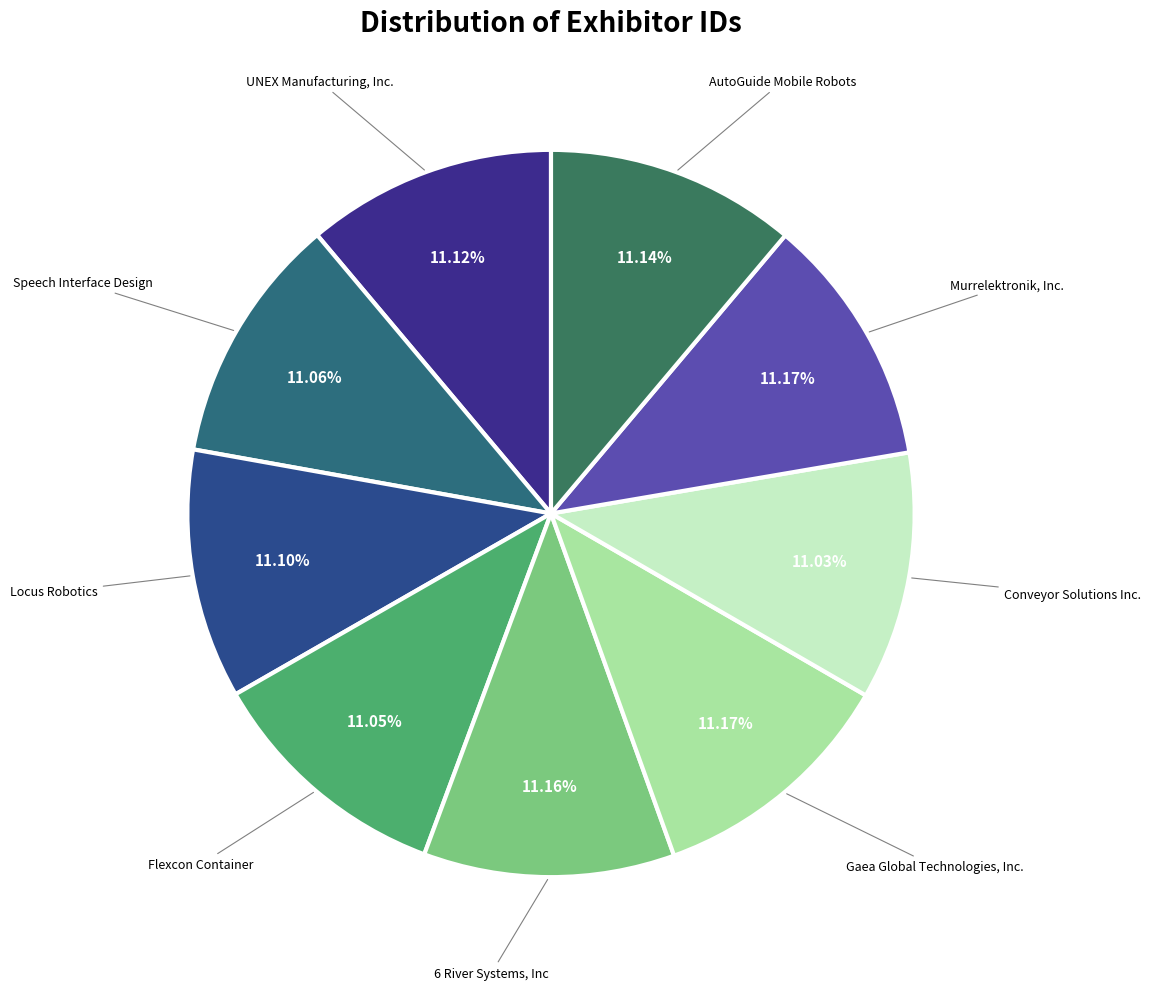

How much of the chart is everything except 6 River Systems, Inc?

88.8%